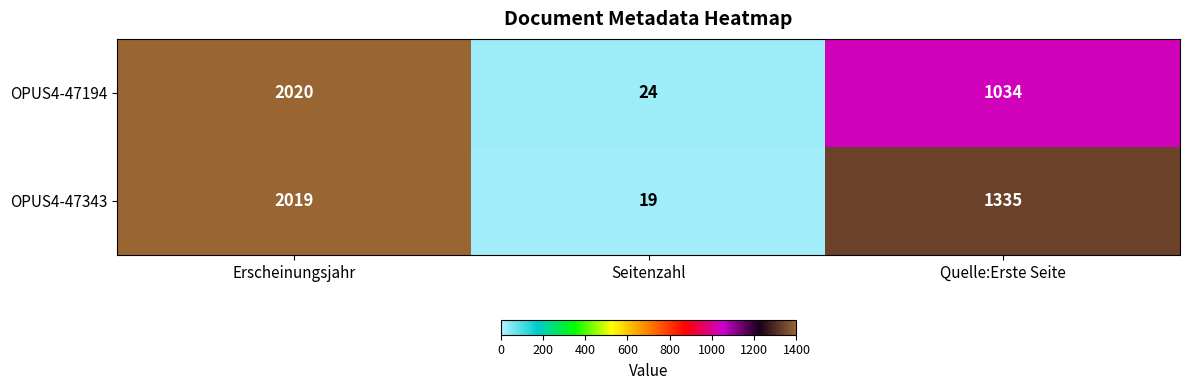

Which series changed the most between Erscheinungsjahr and Seitenzahl?

OPUS4-47343